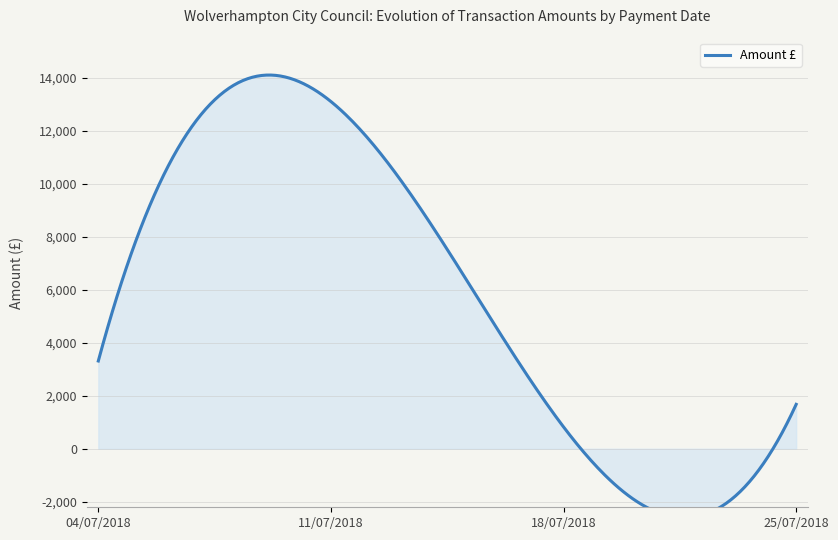

Between 18/07/2018 and 25/07/2018, which is larger?

25/07/2018